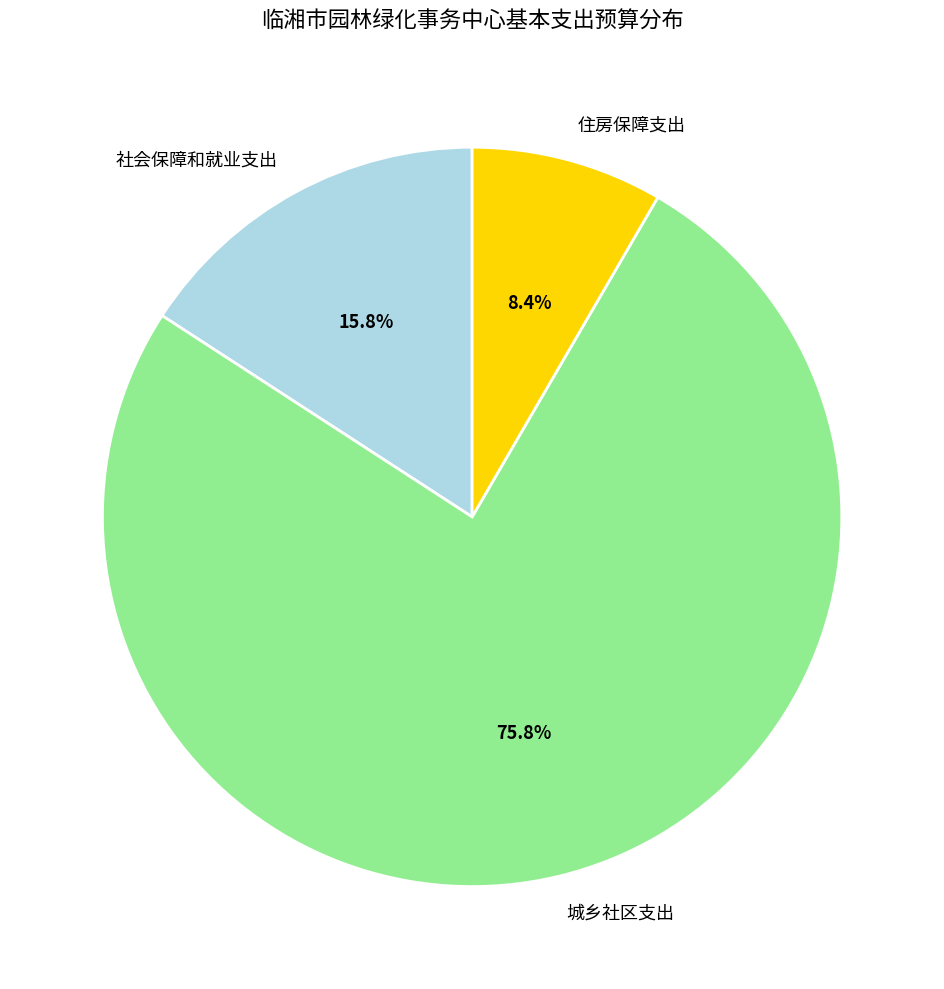

The 社会保障和就业支出 slice represents 4% of the pie. True or false?

False